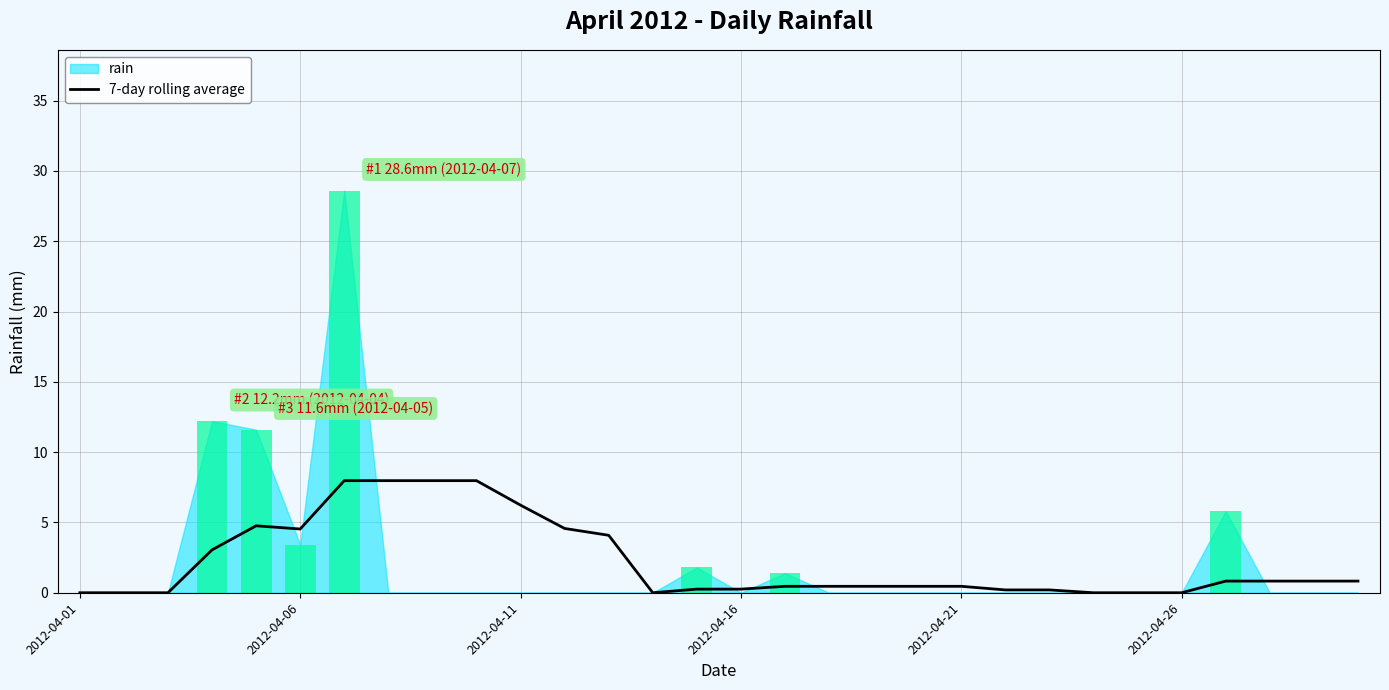

What is the maximum value for 7-day rolling average?

8.0